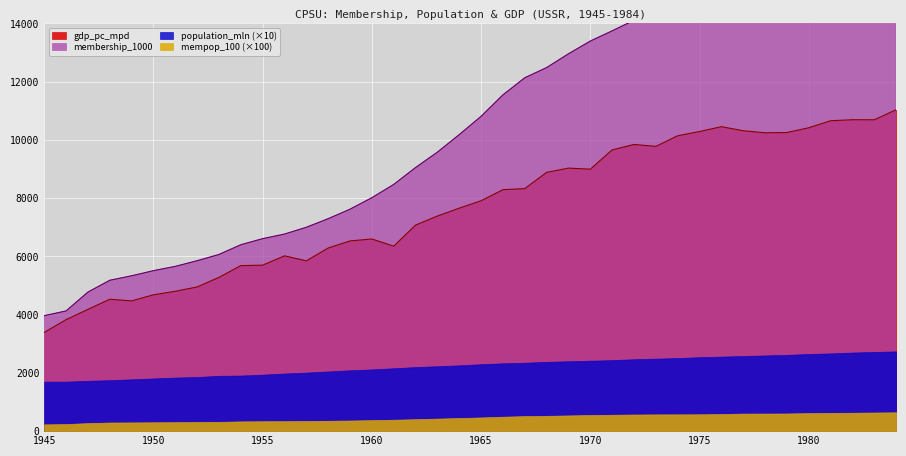

Is the value of population_mln at 1982 greater than the value of membership_1000 at 1974?

No